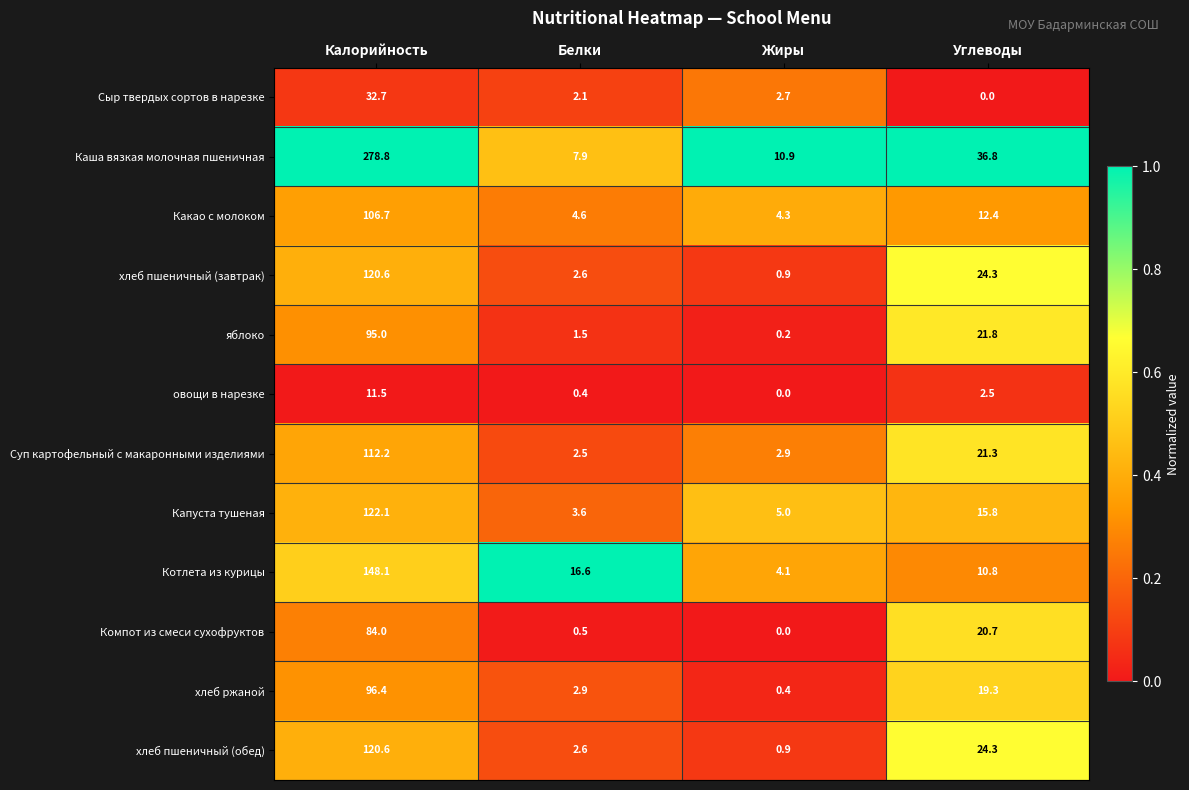

What is the difference between the Суп картофельный с макаронными изделиями values at Углеводы and Белки?

18.8